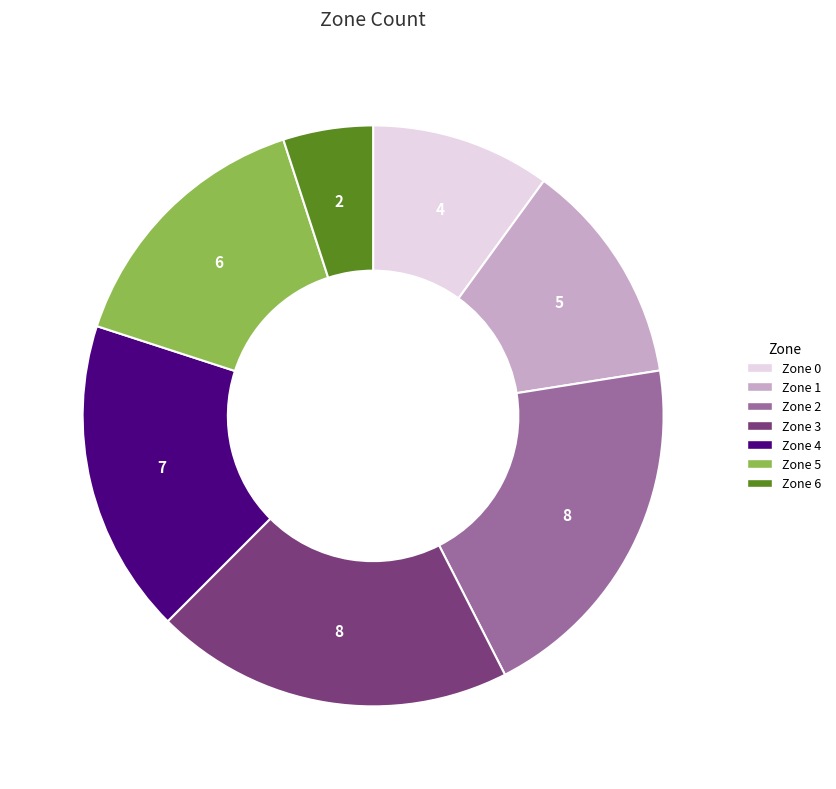

Approximately how many times larger is the value at Zone 4 compared to Zone 1?

1.4